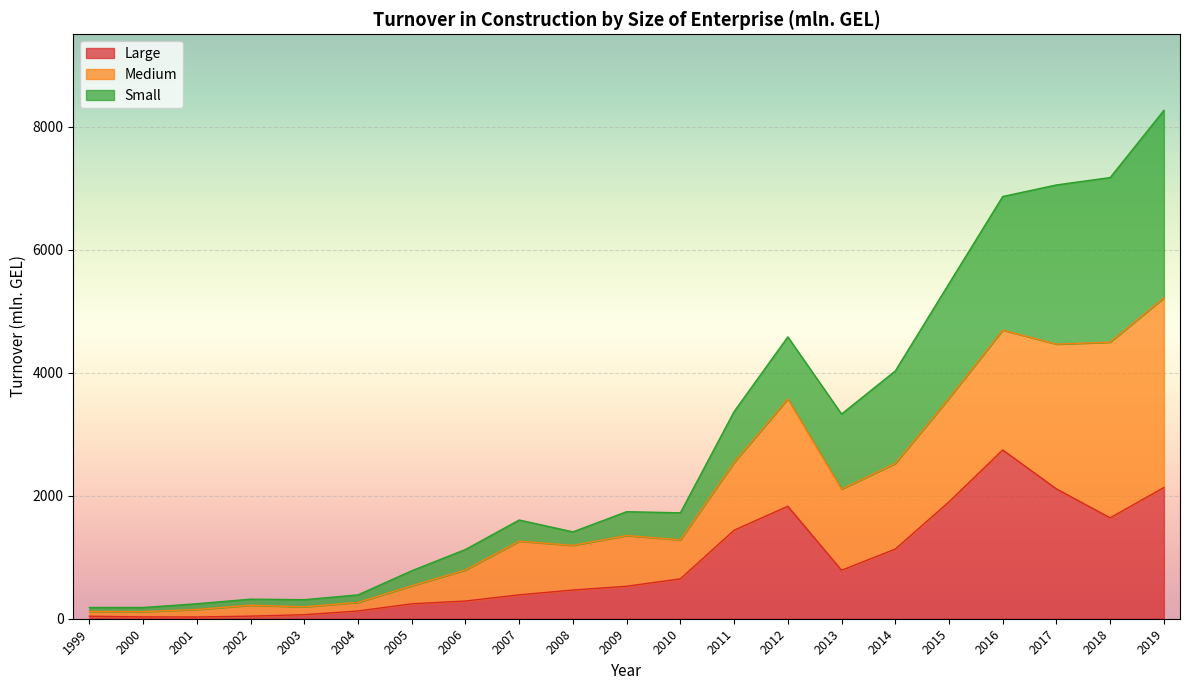

What is the sum of all Large values?

18604.7